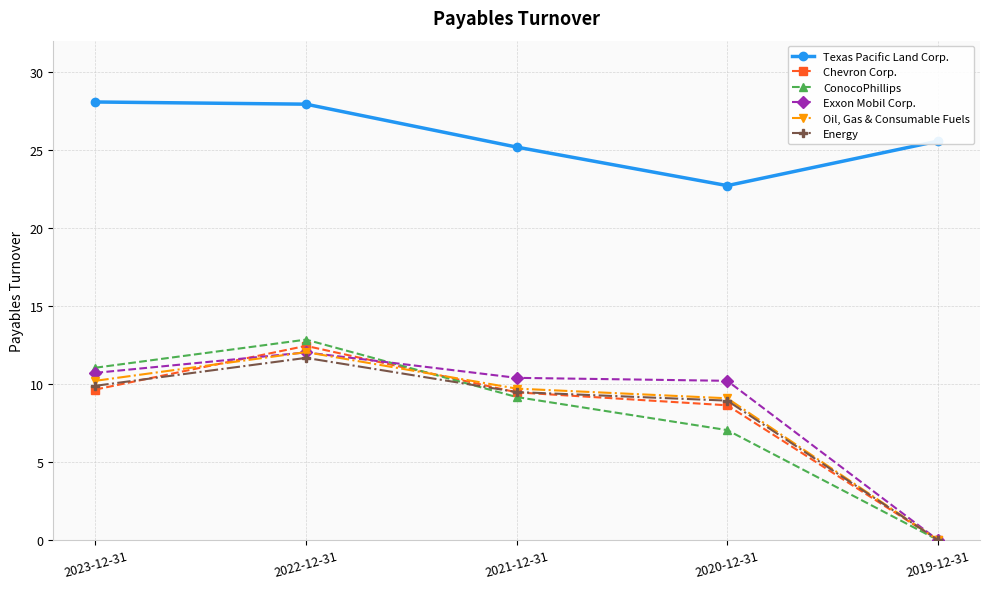

At which category is the sum across all series the highest?

2022-12-31